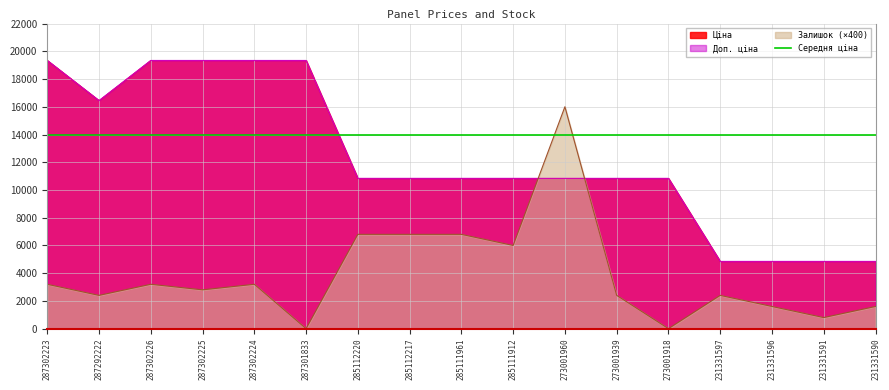

How many intersections are there between Середня ціна and Доп. ціна?

1